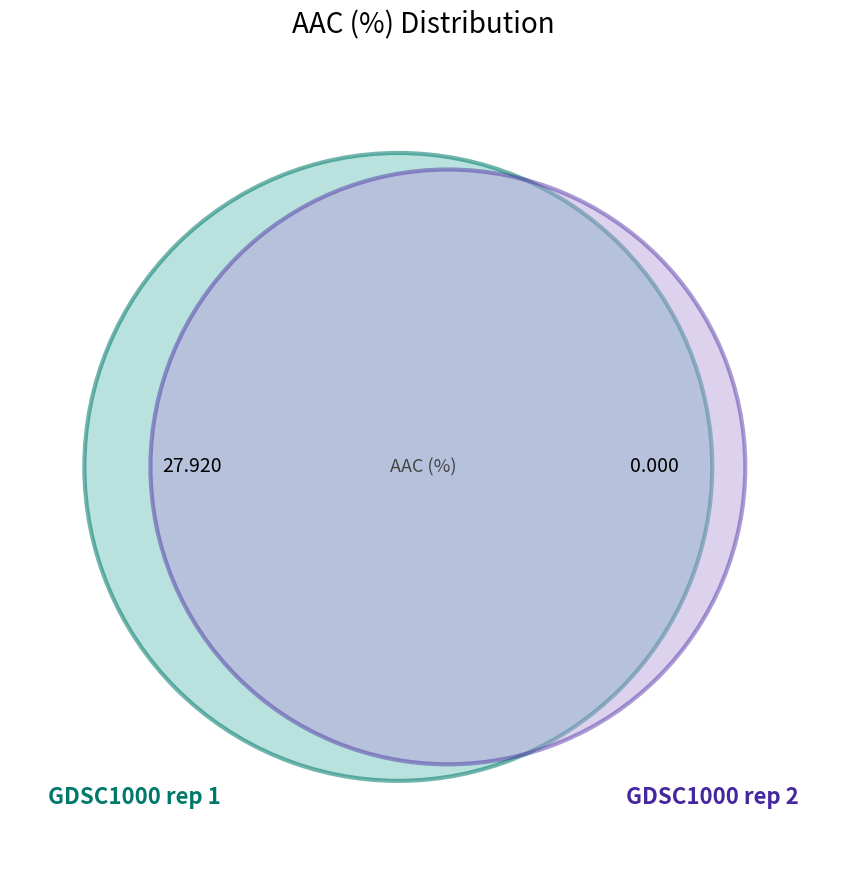

Rank the categories by value from highest to lowest.

GDSC1000 rep 1, GDSC1000 rep 2